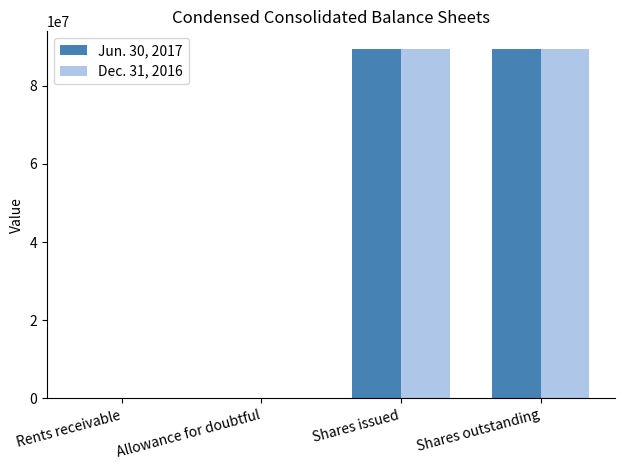

Is the value of Jun. 30, 2017 at Allowance for doubtful greater than the value of Dec. 31, 2016 at Shares outstanding?

No